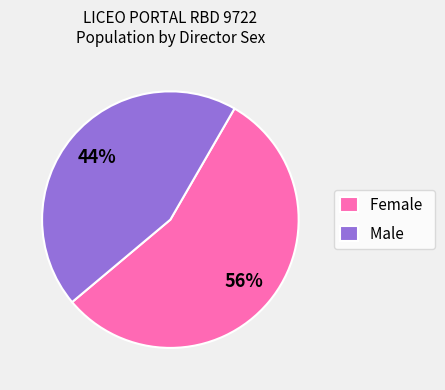

Approximately how many times larger is the value at Female compared to Male?

1.3